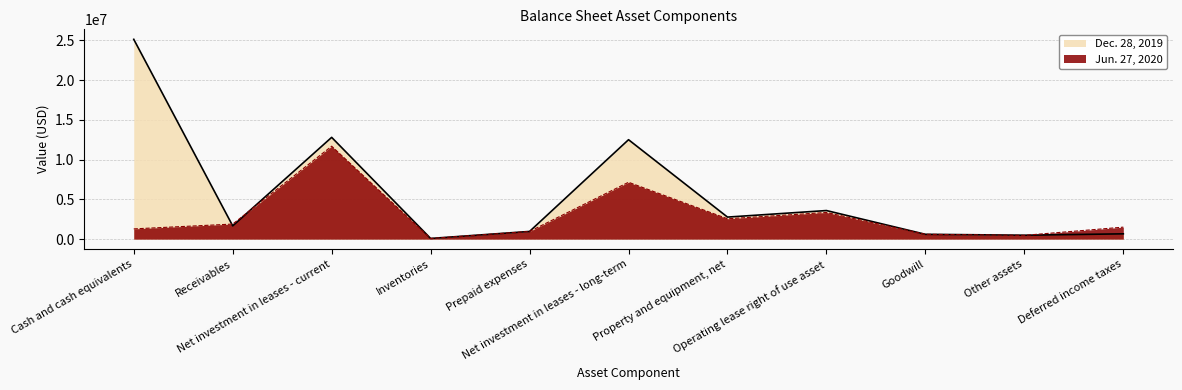

What are all the series names shown in the legend?

Dec. 28, 2019, Jun. 27, 2020